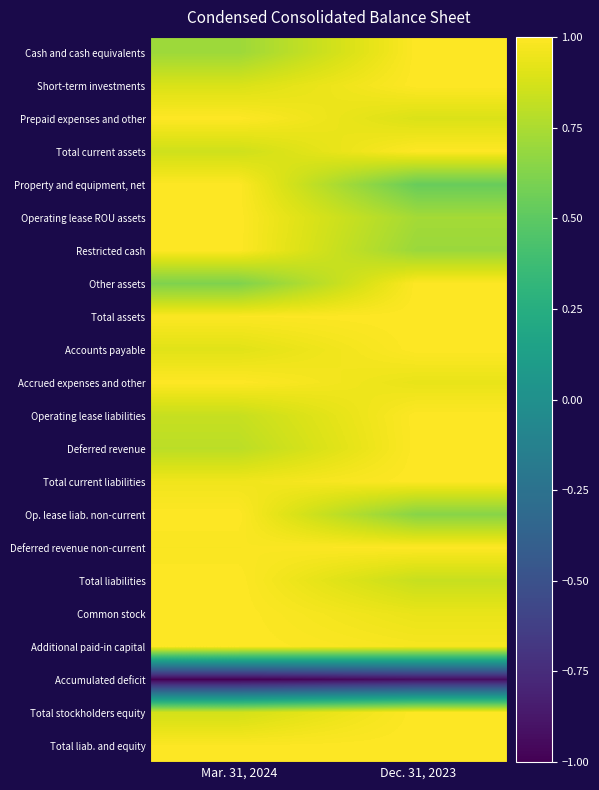

List the series in order of their peak value, highest first.

Cash and cash equivalents, Short-term investments, Prepaid expenses and other, Total current assets, Property and equipment, net, Operating lease ROU assets, Restricted cash, Other assets, Total assets, Accounts payable, Accrued expenses and other, Operating lease liabilities, Deferred revenue, Total current liabilities, Op. lease liab. non-current, Deferred revenue non-current, Total liabilities, Common stock, Additional paid-in capital, Total stockholders equity, Total liab. and equity, Accumulated deficit